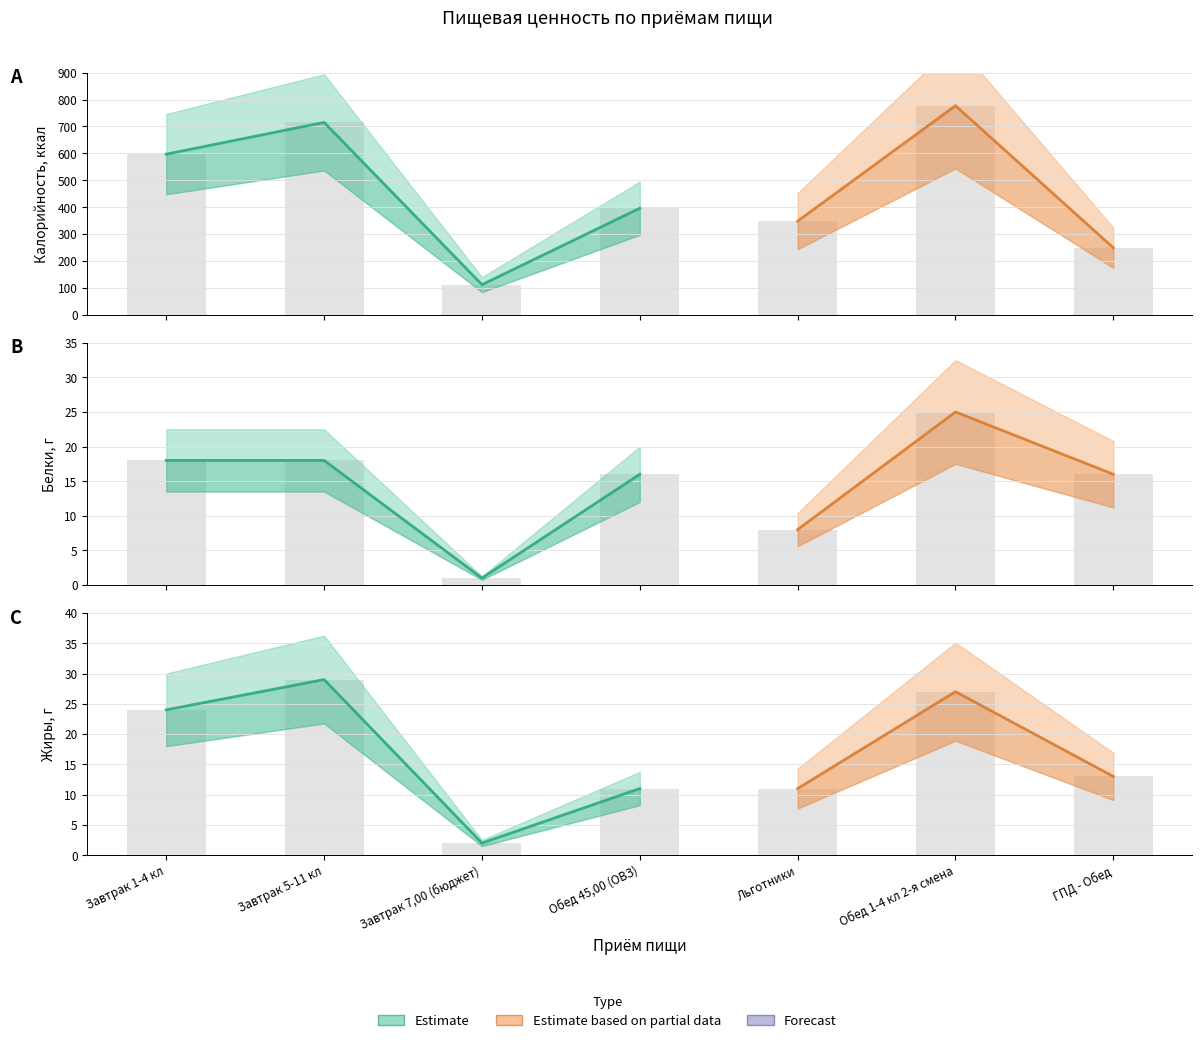

What is the difference between the Калорийность values at ГПД - Обед and Льготники?

99